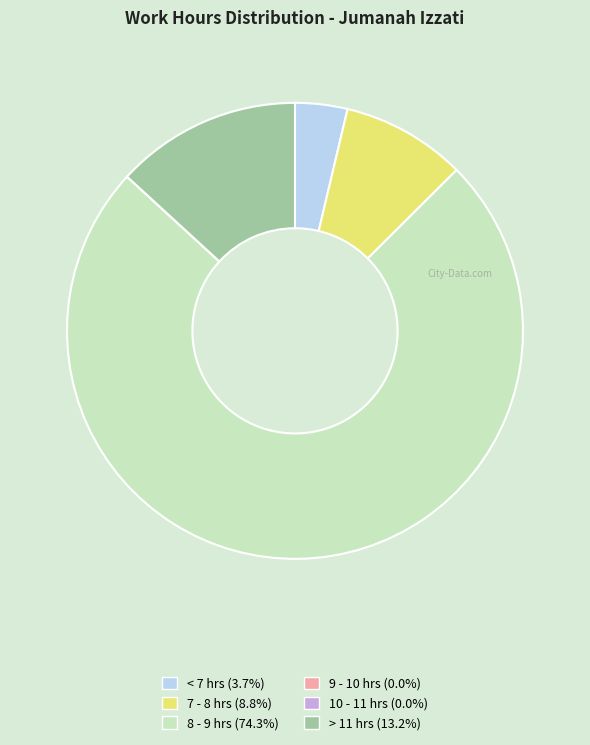

Is there a majority slice in this chart?

Yes